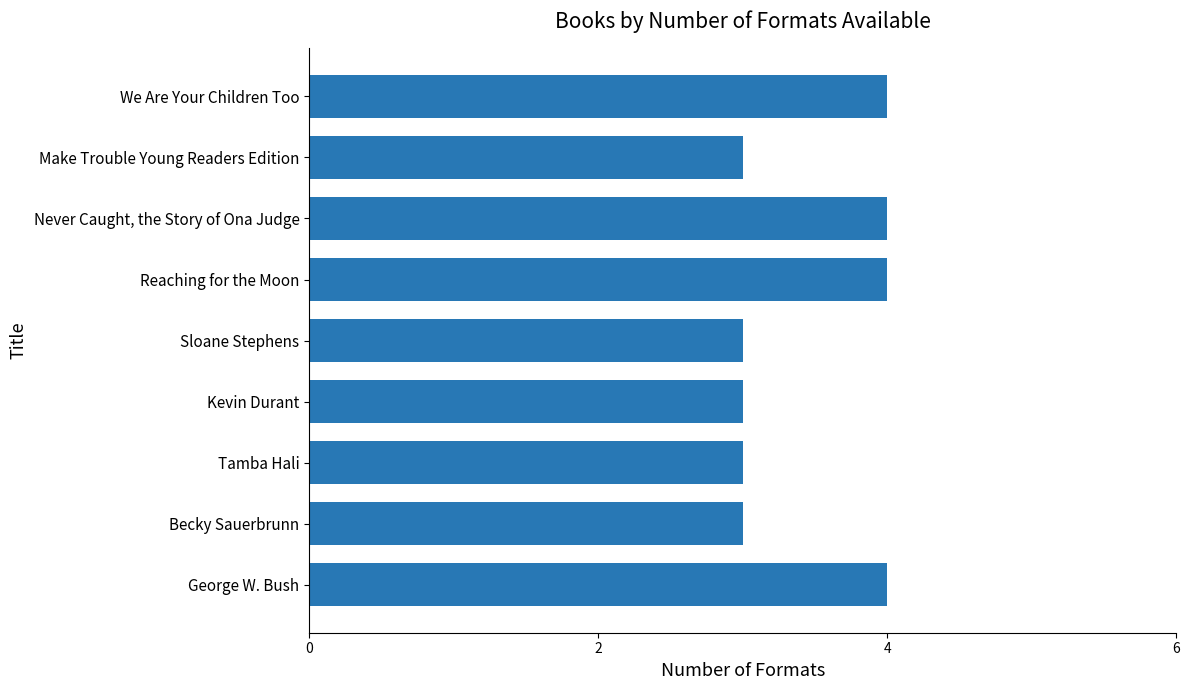

What is the maximum value shown in the chart?

4